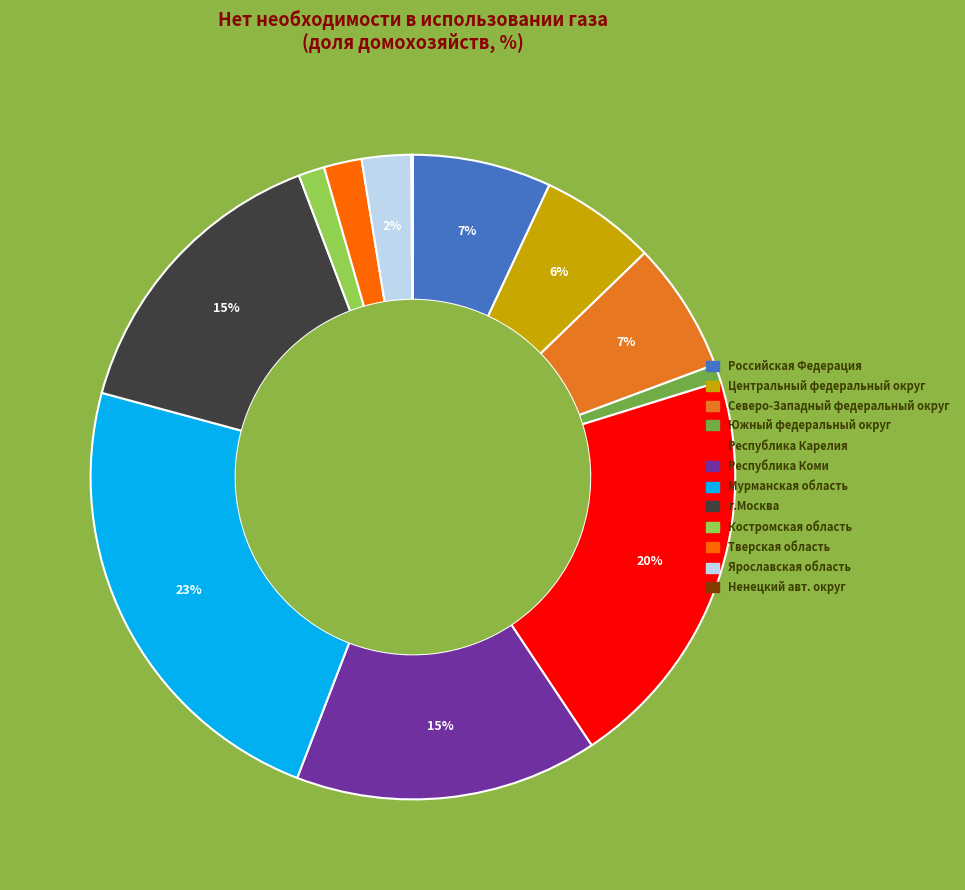

True or false: Республика Коми accounts for 15% of the total.

True